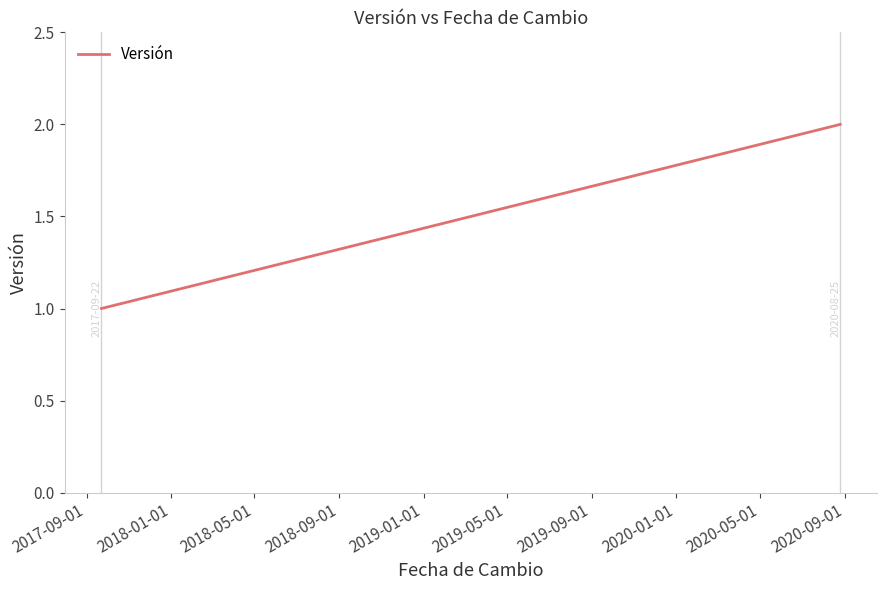

How many lines are shown in the chart?

1